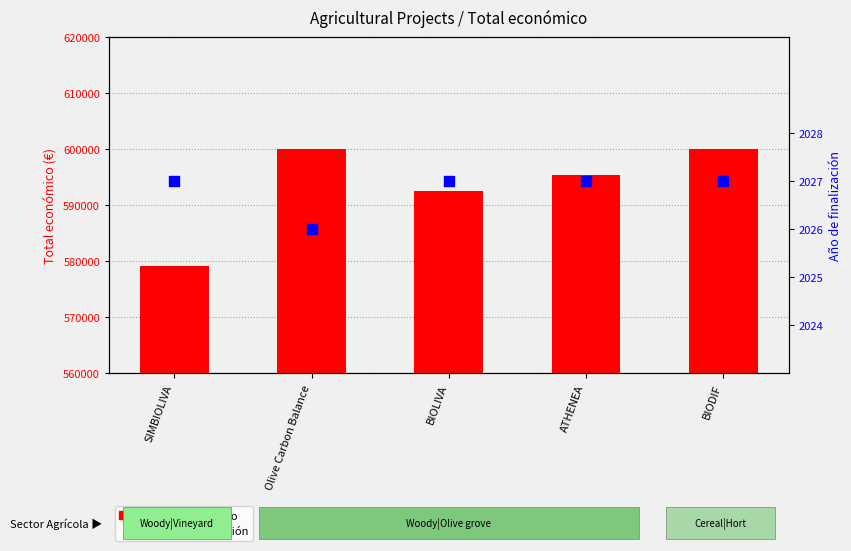

What are all the series names shown in the legend?

Total económico, Año de finalización